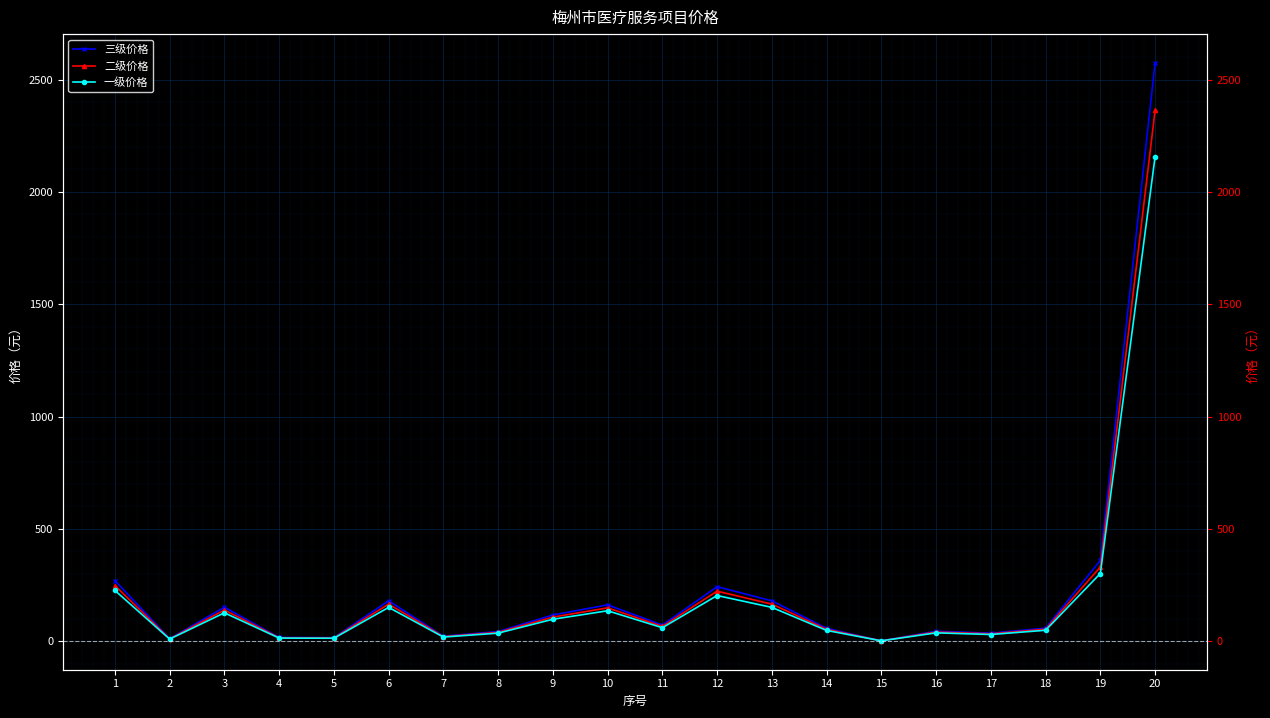

At which label does 三级价格 first exceed 72?

1